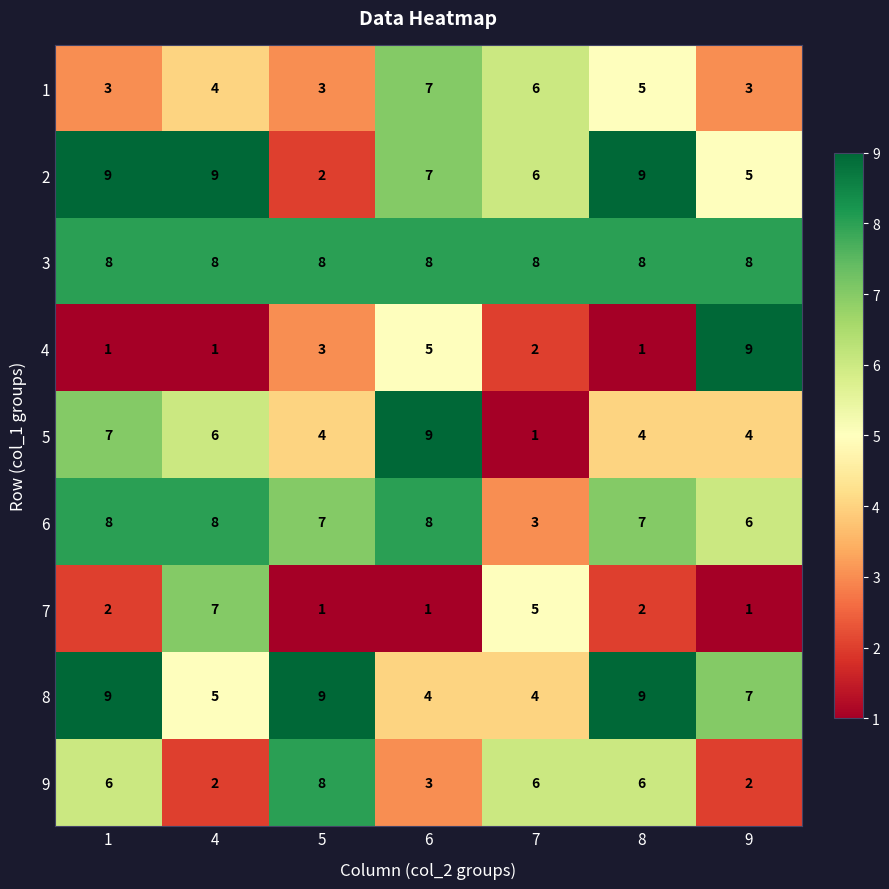

What is the total value across all series at 8?

51